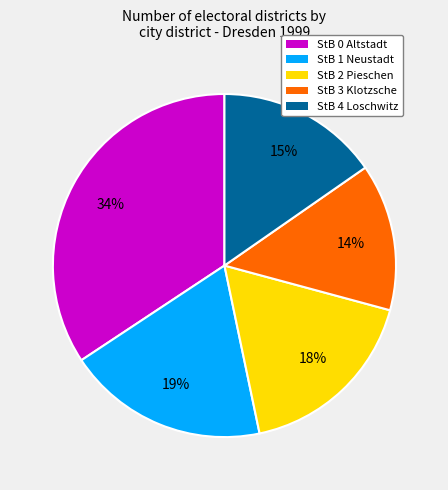

Is there a majority slice in this chart?

No